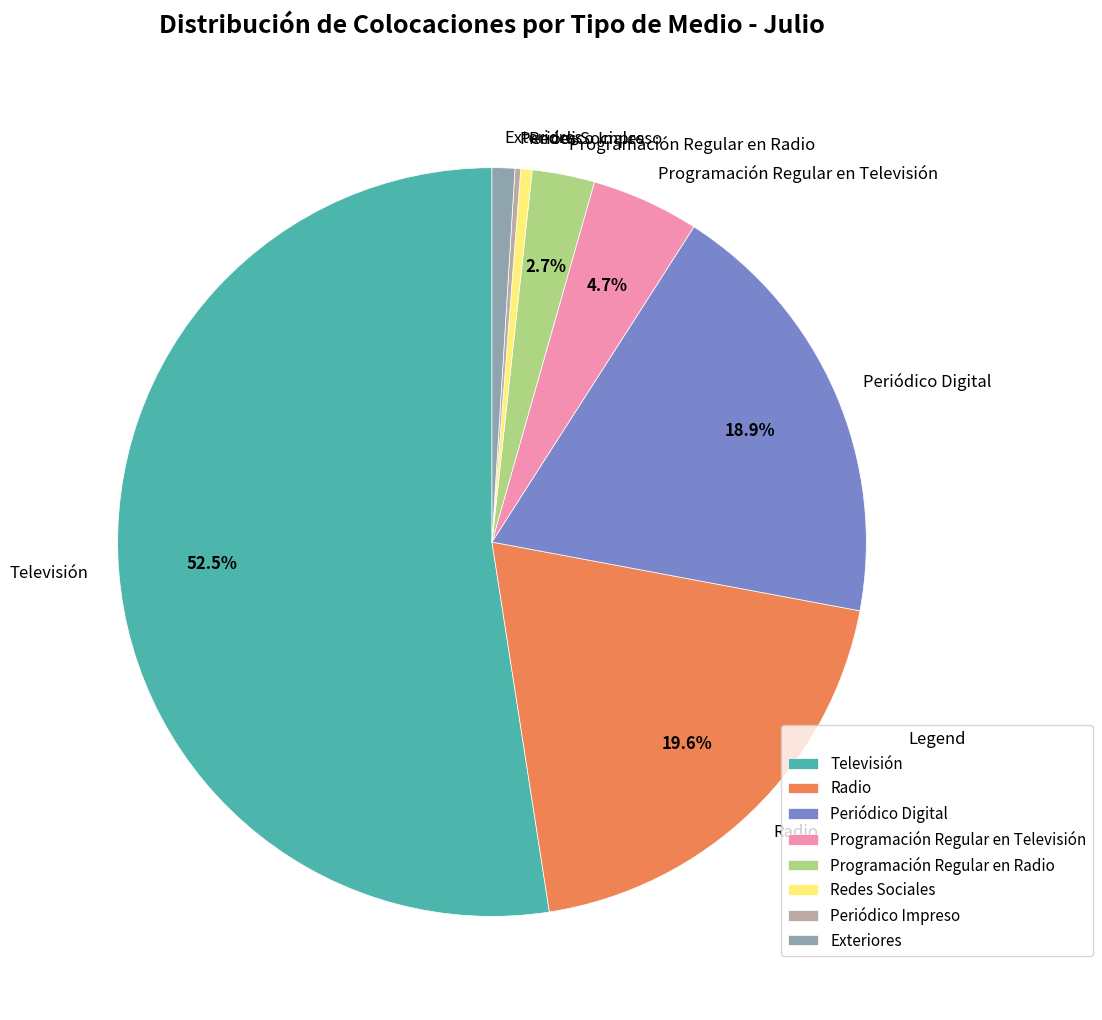

Between Periódico Digital and Programación Regular en Televisión, which is larger?

Periódico Digital